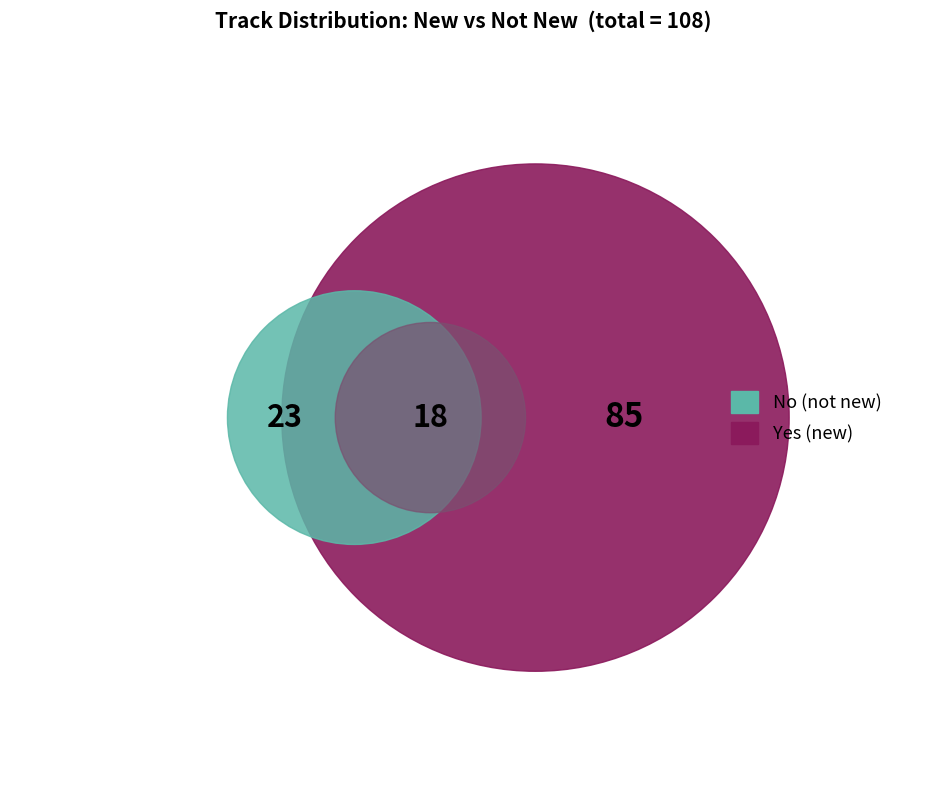

What is the ratio of the value at Yes to the value at No?

3.7